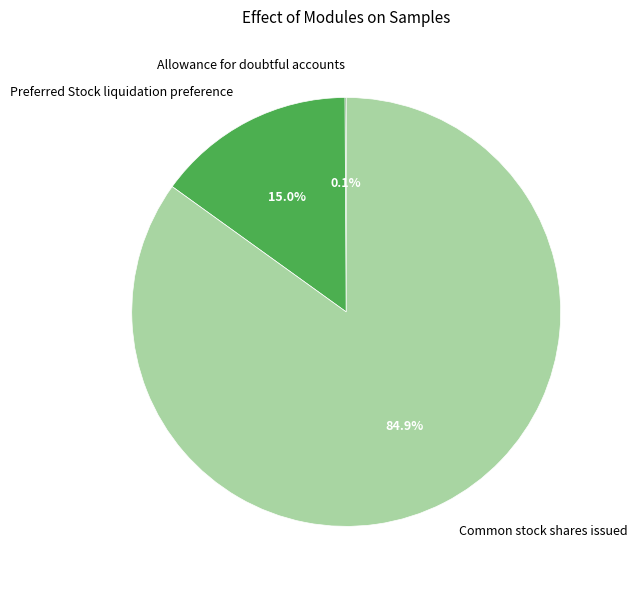

What is the ratio of the value at Common stock shares issued to the value at Preferred Stock liquidation preference?

5.7